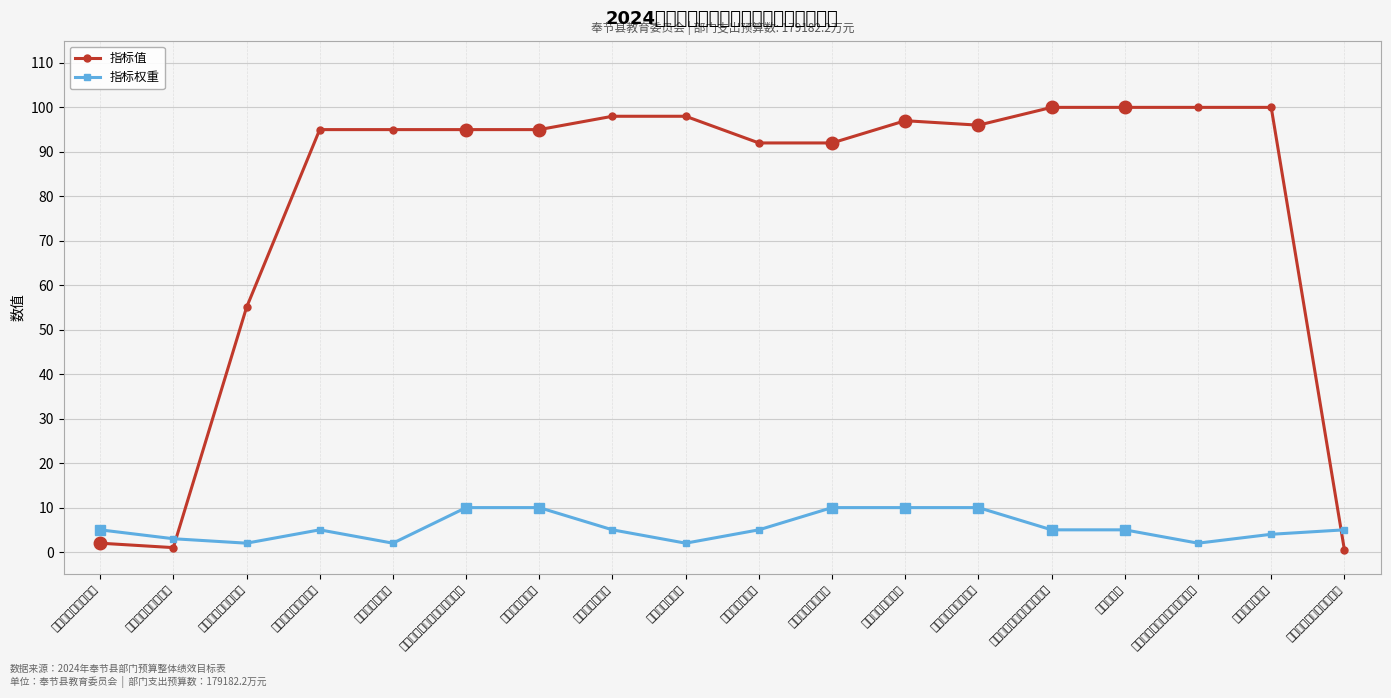

How many lines are shown in the chart?

2